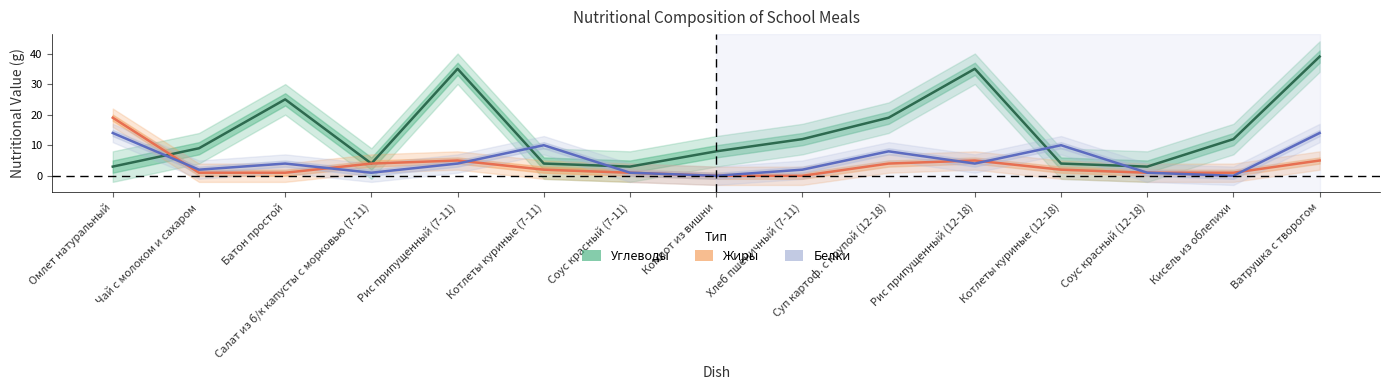

Reading right to left, transcribe all the data shown in this chart.

Углеводы: Ватрушка с творогом=39	Кисель из облепихи=12	Соус красный (12-18)=3	Котлеты куриные (12-18)=4	Рис припущенный (12-18)=35	Суп картоф. с крупой (12-18)=19	Хлеб пшеничный (7-11)=12	Компот из вишни=8	Соус красный (7-11)=3	Котлеты куриные (7-11)=4	Рис припущенный (7-11)=35	Салат из б/к капусты с морковью (7-11)=4	Батон простой=25	Чай с молоком и сахаром=9	Омлет натуральный=3
Жиры: Ватрушка с творогом=5	Кисель из облепихи=1	Соус красный (12-18)=1	Котлеты куриные (12-18)=2	Рис припущенный (12-18)=5	Суп картоф. с крупой (12-18)=4	Хлеб пшеничный (7-11)=0	Компот из вишни=0	Соус красный (7-11)=1	Котлеты куриные (7-11)=2	Рис припущенный (7-11)=5	Салат из б/к капусты с морковью (7-11)=4	Батон простой=1	Чай с молоком и сахаром=1	Омлет натуральный=19
Белки: Ватрушка с творогом=14	Кисель из облепихи=0	Соус красный (12-18)=1	Котлеты куриные (12-18)=10	Рис припущенный (12-18)=4	Суп картоф. с крупой (12-18)=8	Хлеб пшеничный (7-11)=2	Компот из вишни=0	Соус красный (7-11)=1	Котлеты куриные (7-11)=10	Рис припущенный (7-11)=4	Салат из б/к капусты с морковью (7-11)=1	Батон простой=4	Чай с молоком и сахаром=2	Омлет натуральный=14